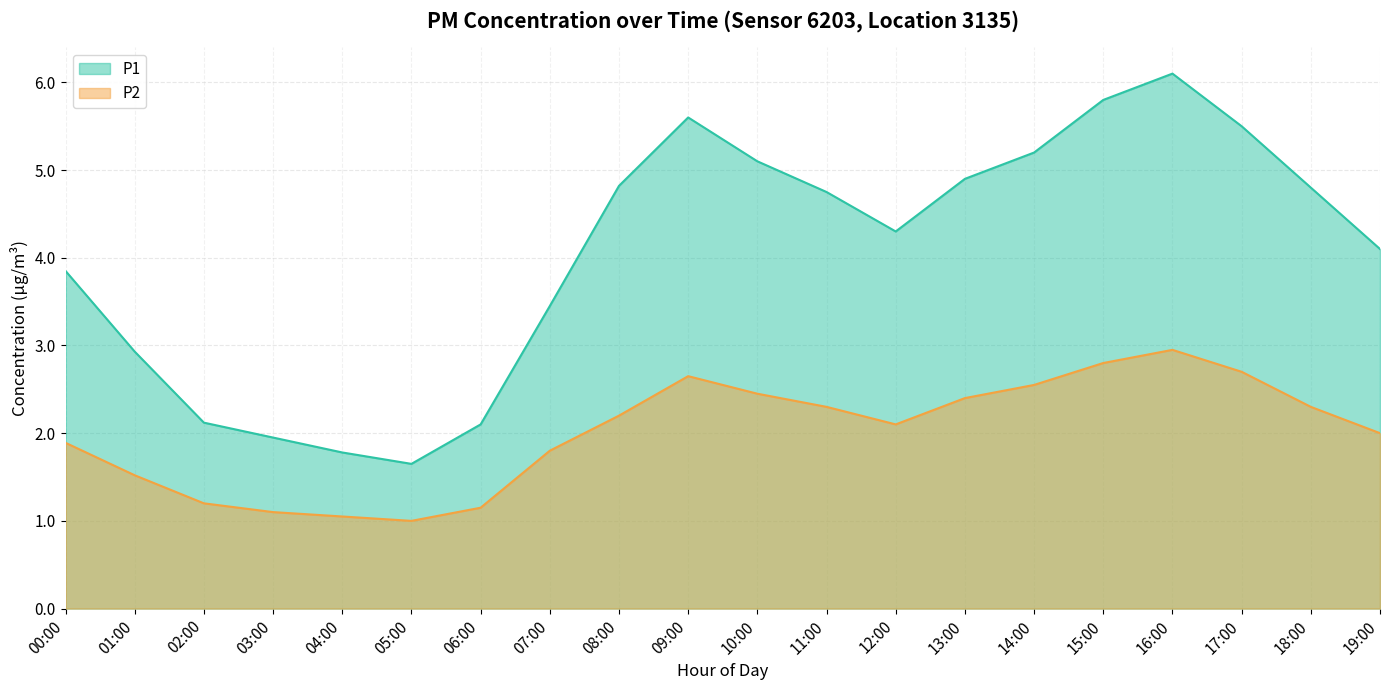

In P1, how many points are higher than both neighbors (excluding endpoints)?

2